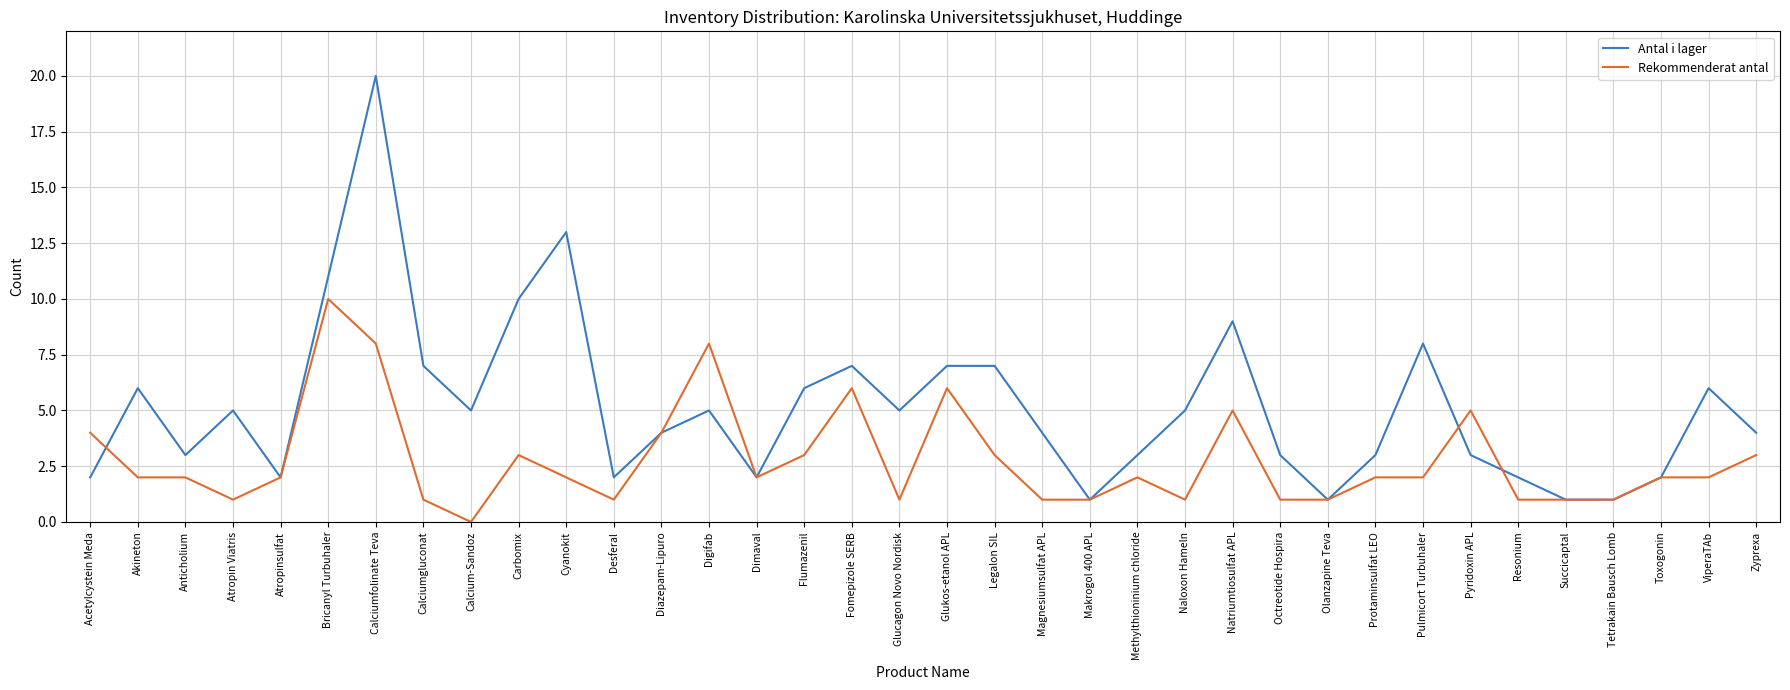

The Antal i lager series shows 1 at Desferal. True or false?

False